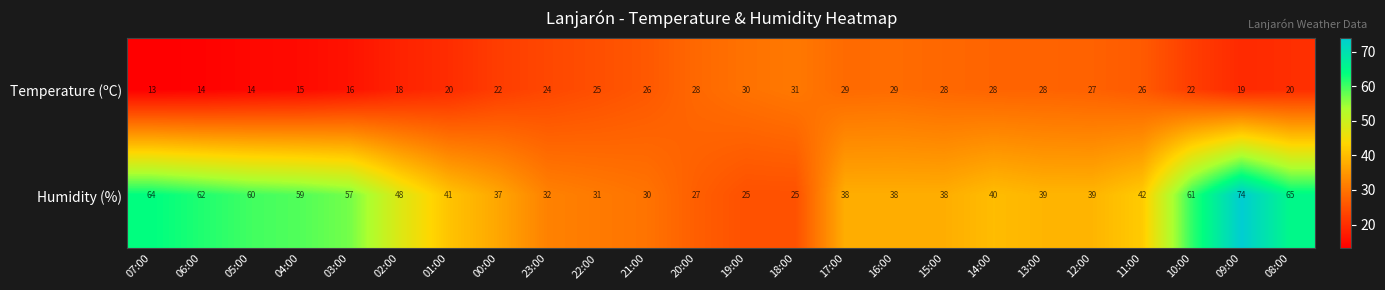

Which category has the highest value across all series?

09:00